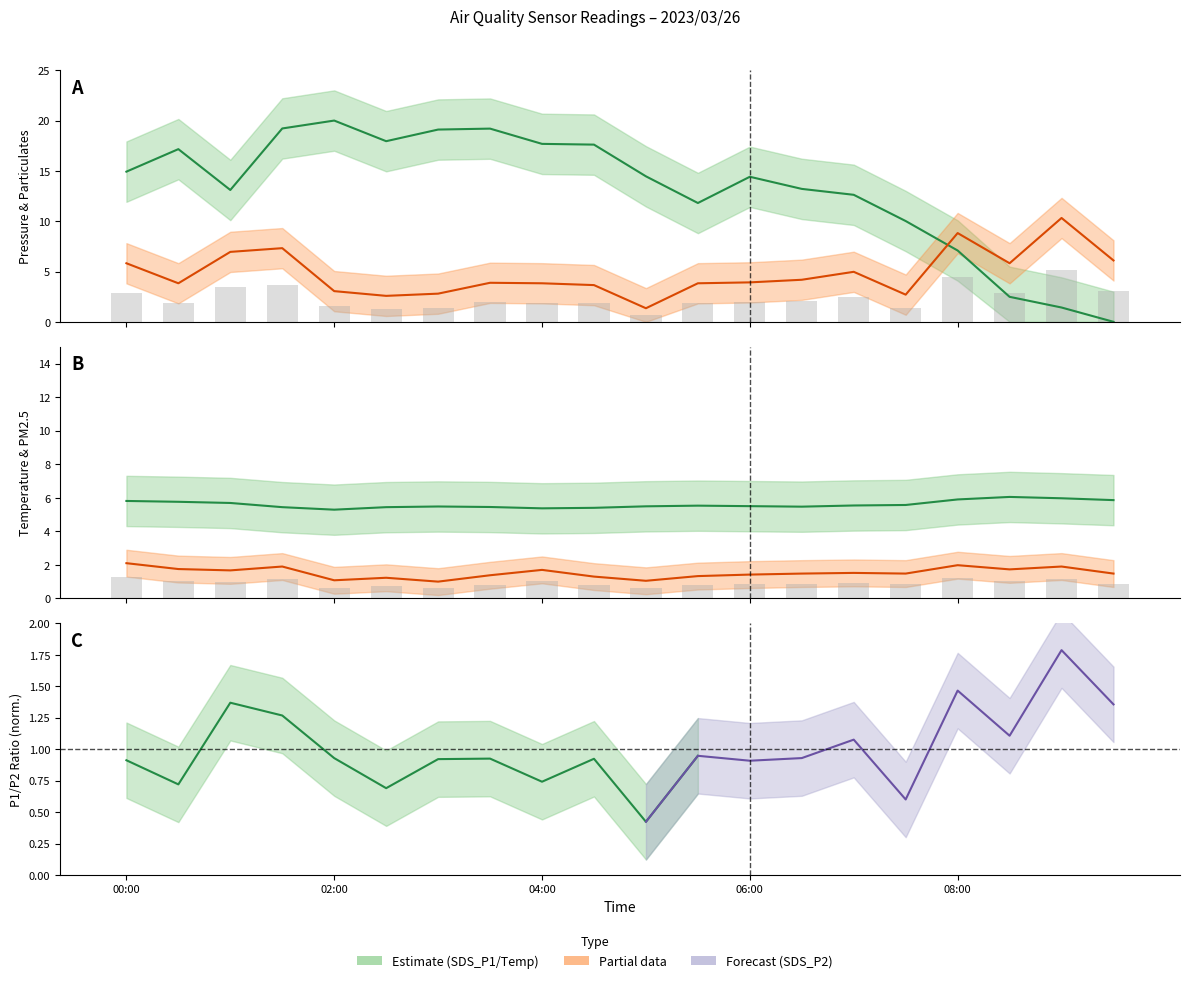

Which label corresponds to the smallest value in the chart?

09:30